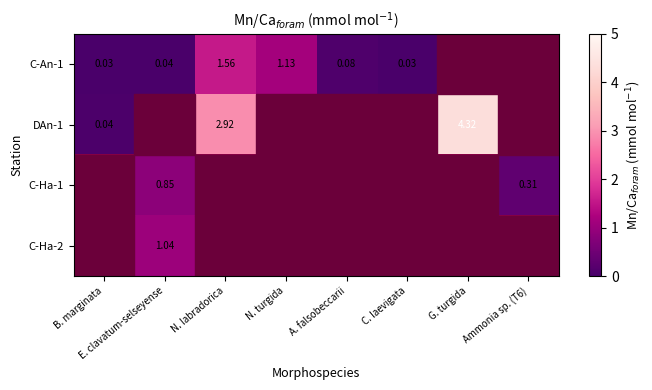

At which label does DAn-1 reach its minimum?

B. marginata